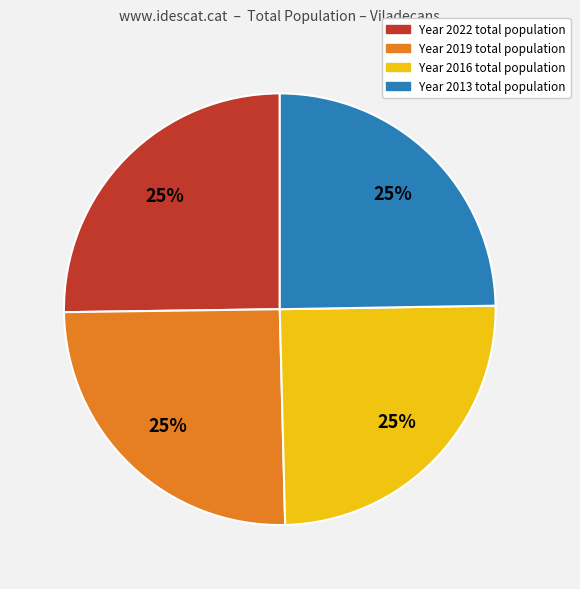

Does any single category account for the majority?

No